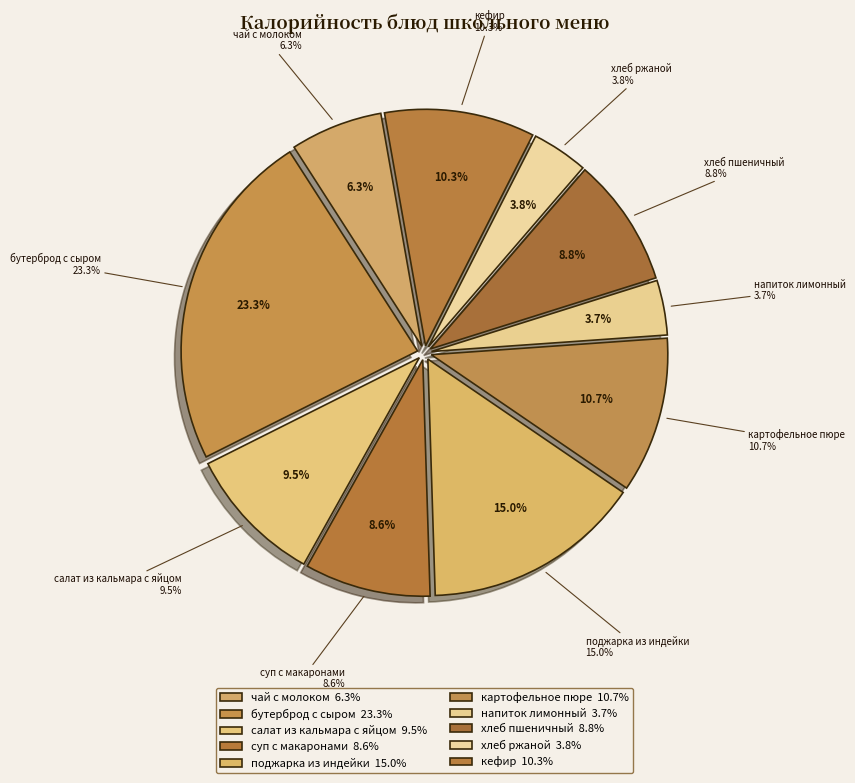

Which slice is the largest?

бутерброд с сыром